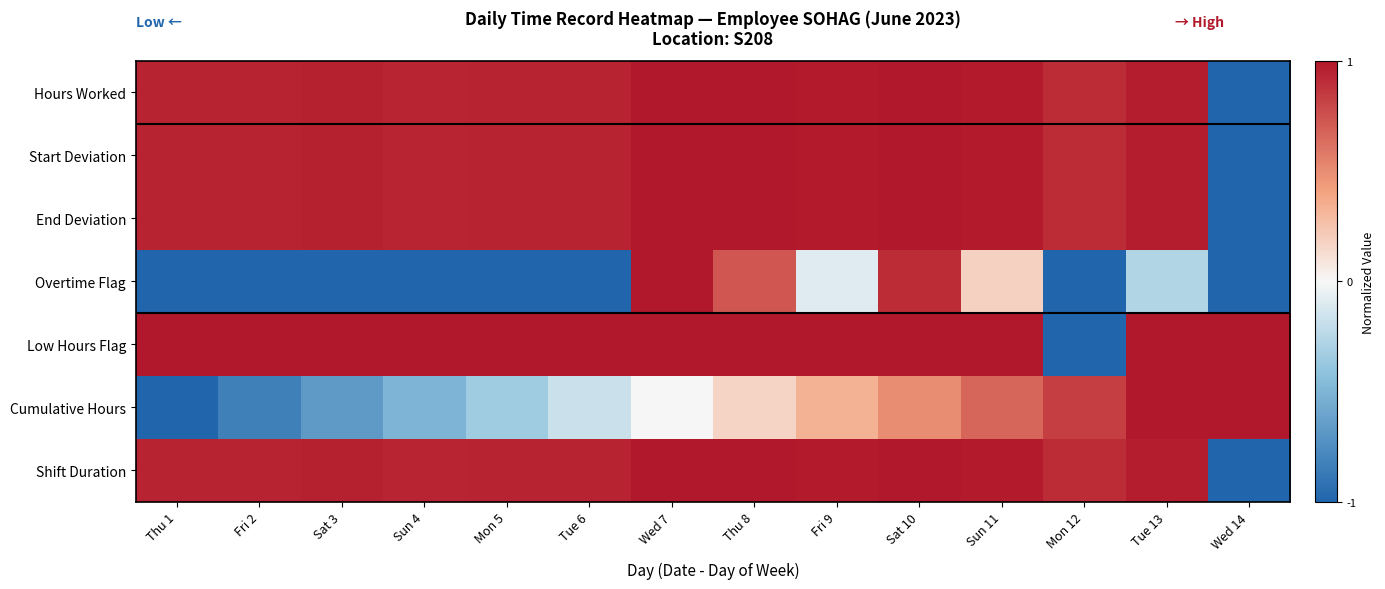

Reading right to left, extract all data points from this chart.

Hours Worked: Wed 14=-1.0	Tue 13=1.0	Mon 12=0.9	Sun 11=1.0	Sat 10=1.0	Fri 9=1.0	Thu 8=1.0	Wed 7=1.0	Tue 6=1.0	Mon 5=1.0	Sun 4=0.9	Sat 3=1.0	Fri 2=0.9	Thu 1=1.0
Start Deviation: Wed 14=-1.0	Tue 13=1.0	Mon 12=0.9	Sun 11=1.0	Sat 10=1.0	Fri 9=1.0	Thu 8=1.0	Wed 7=1.0	Tue 6=1.0	Mon 5=1.0	Sun 4=0.9	Sat 3=1.0	Fri 2=0.9	Thu 1=1.0
End Deviation: Wed 14=-1.0	Tue 13=1.0	Mon 12=0.9	Sun 11=1.0	Sat 10=1.0	Fri 9=1.0	Thu 8=1.0	Wed 7=1.0	Tue 6=1.0	Mon 5=1.0	Sun 4=0.9	Sat 3=1.0	Fri 2=0.9	Thu 1=1.0
Overtime Flag: Wed 14=-1.0	Tue 13=-0.3	Mon 12=-1.0	Sun 11=0.2	Sat 10=0.9	Fri 9=-0.1	Thu 8=0.7	Wed 7=1.0	Tue 6=-1.0	Mon 5=-1.0	Sun 4=-1.0	Sat 3=-1.0	Fri 2=-1.0	Thu 1=-1.0
Low Hours Flag: Wed 14=1.0	Tue 13=1.0	Mon 12=-1.0	Sun 11=1.0	Sat 10=1.0	Fri 9=1.0	Thu 8=1.0	Wed 7=1.0	Tue 6=1.0	Mon 5=1.0	Sun 4=1.0	Sat 3=1.0	Fri 2=1.0	Thu 1=1.0
Cumulative Hours: Wed 14=1.0	Tue 13=1.0	Mon 12=0.8	Sun 11=0.7	Sat 10=0.5	Fri 9=0.3	Thu 8=0.2	Wed 7=-0.0	Tue 6=-0.2	Mon 5=-0.3	Sun 4=-0.5	Sat 3=-0.7	Fri 2=-0.8	Thu 1=-1.0
Shift Duration: Wed 14=-1.0	Tue 13=1.0	Mon 12=0.9	Sun 11=1.0	Sat 10=1.0	Fri 9=1.0	Thu 8=1.0	Wed 7=1.0	Tue 6=1.0	Mon 5=1.0	Sun 4=0.9	Sat 3=1.0	Fri 2=0.9	Thu 1=1.0